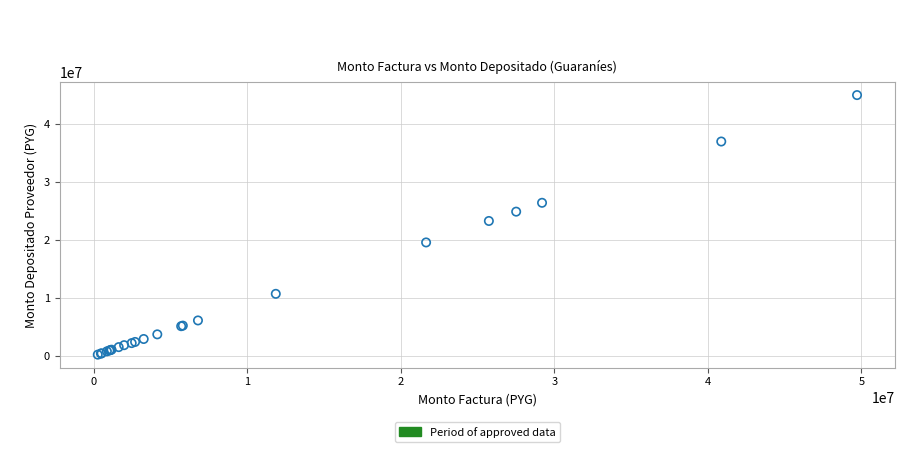

What Y value in the scatter plot is closest to 22638222?

23308894